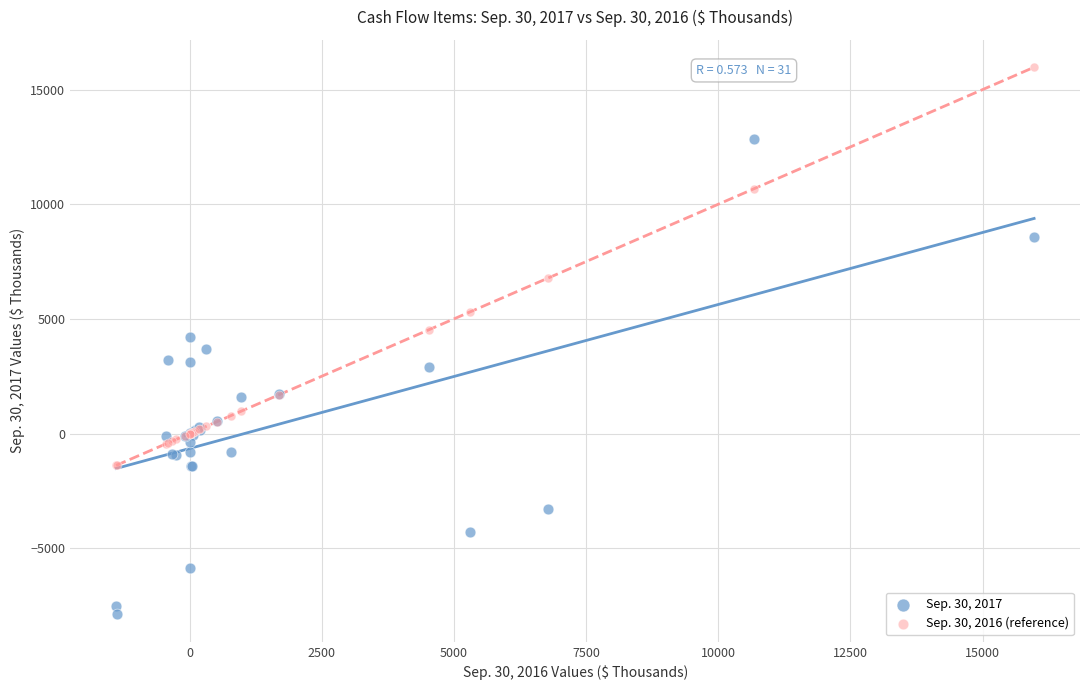

Which series has the widest spread of Y values?

Sep. 30, 2017